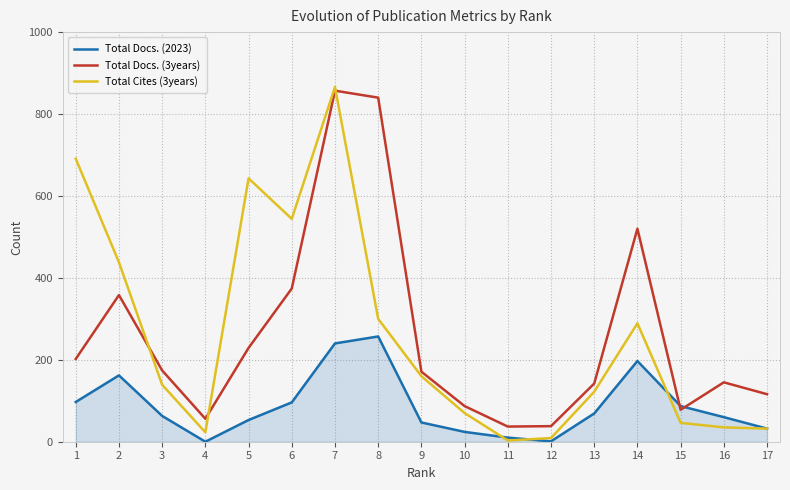

What is the spread (max minus min) of values at 17?

84